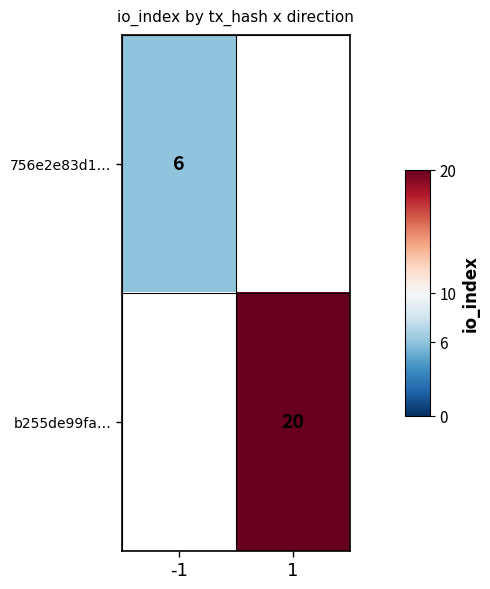

Is the value of b255de99fa… at 1 greater than the value of 756e2e83d1… at -1?

Yes